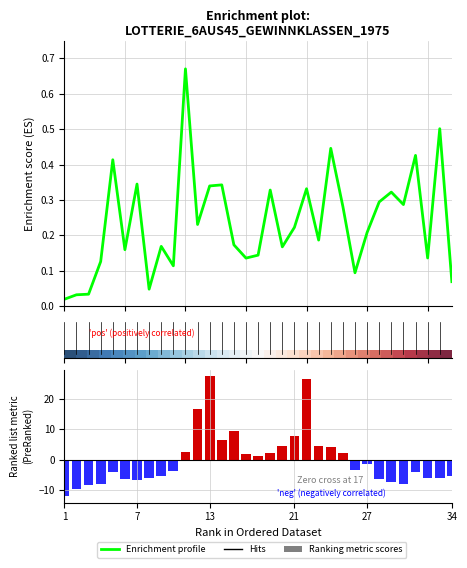

What is the approximate value of Gewinne_V at 33?

0.5